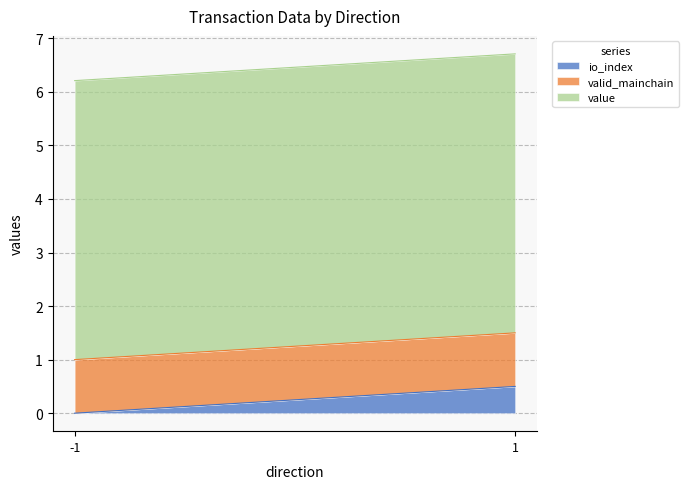

Where is valid_mainchain nearest to the value 1?

-1